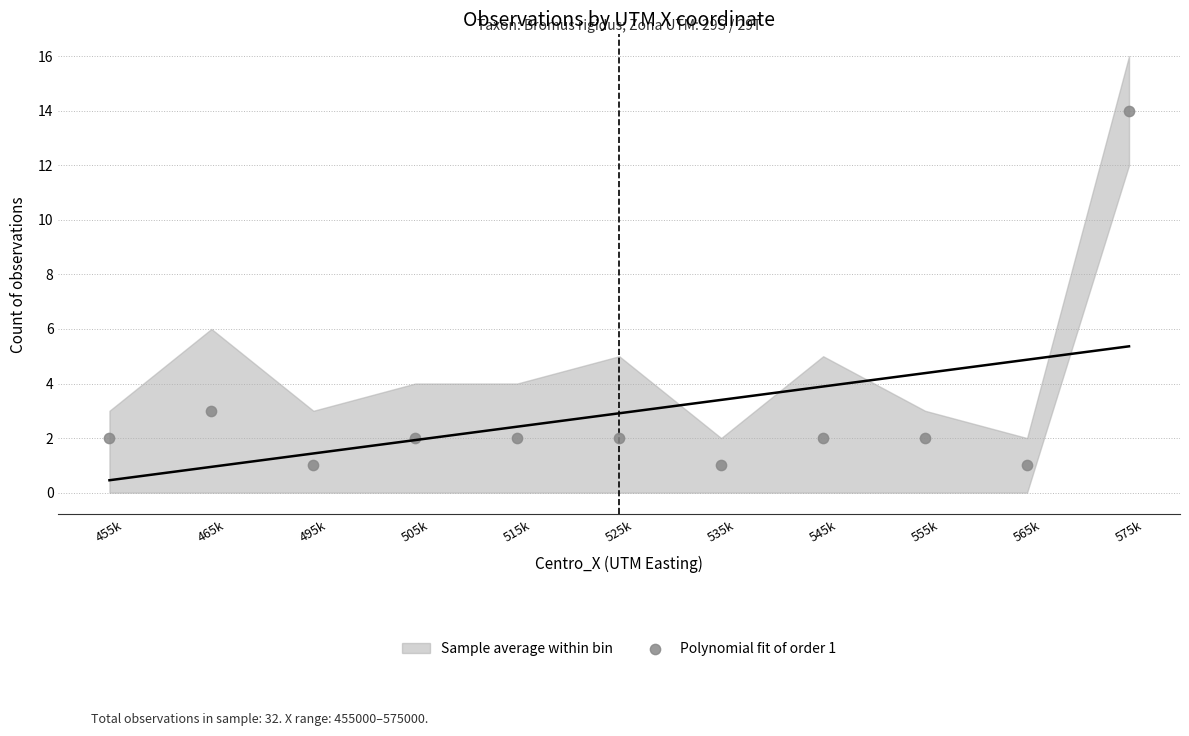

What Y value in the scatter plot is closest to 7?

3